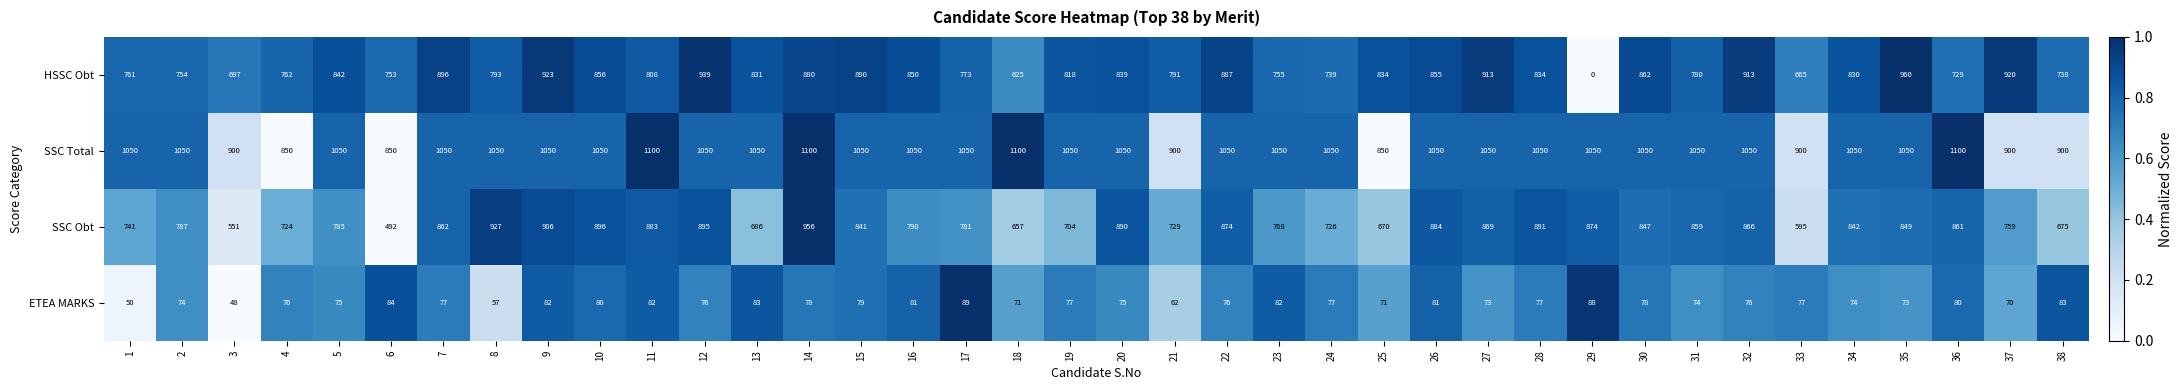

List the series in order of their peak value, highest first.

SSC Total, HSSC Obt, SSC Obt, ETEA MARKS